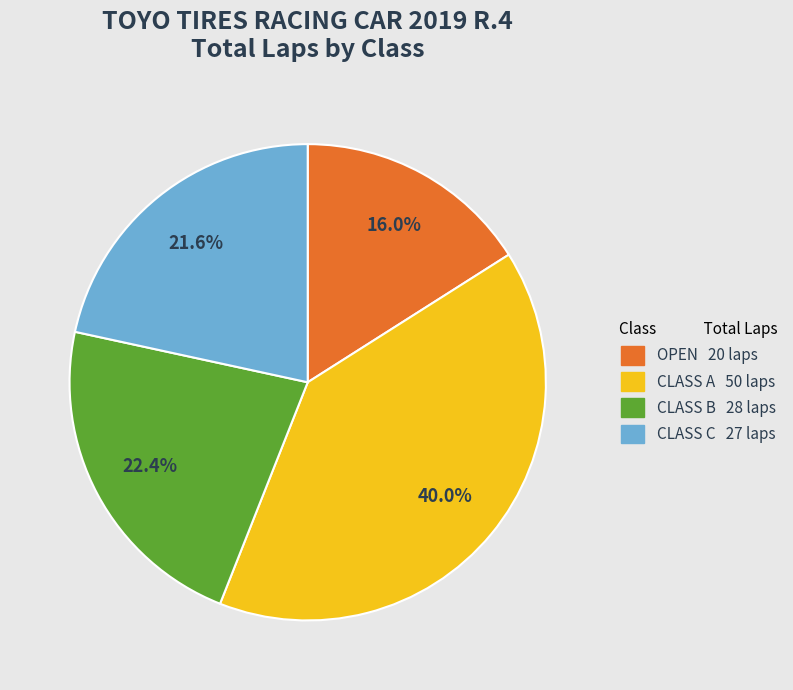

Is there a majority slice in this chart?

No